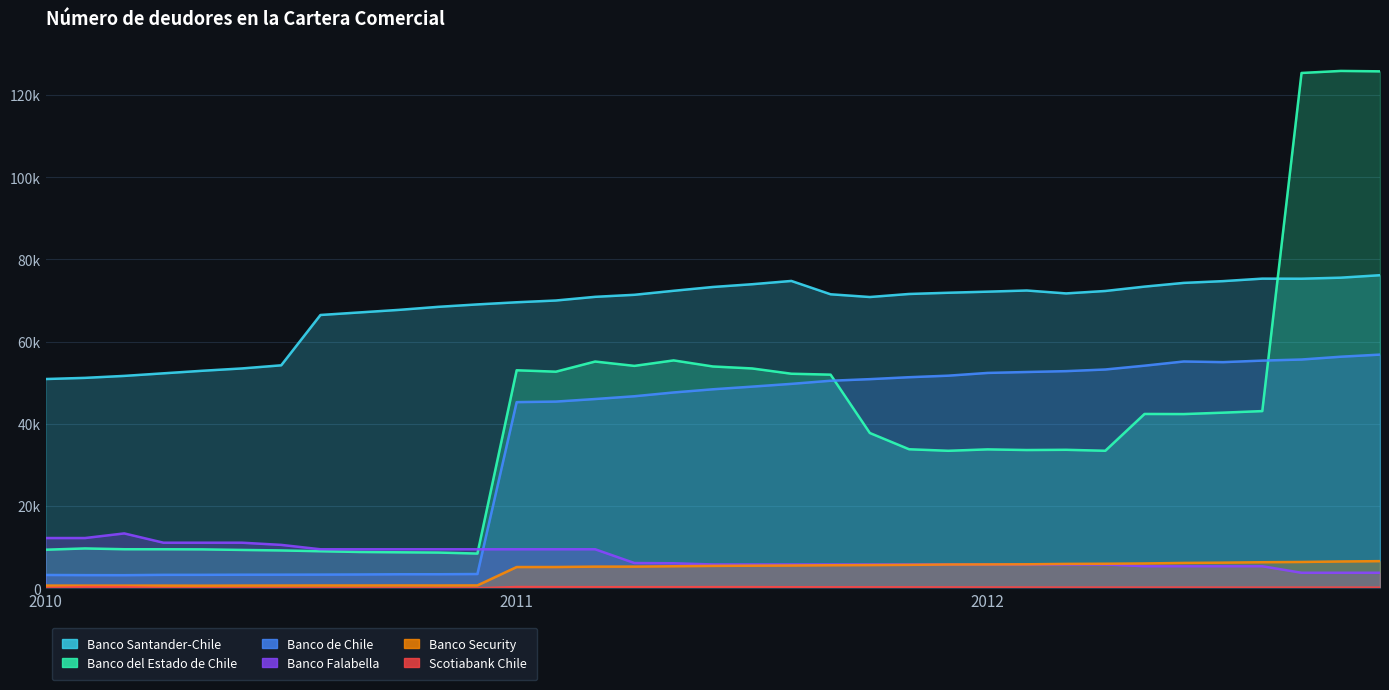

Which series has the widest spread of values?

Banco del Estado de Chile